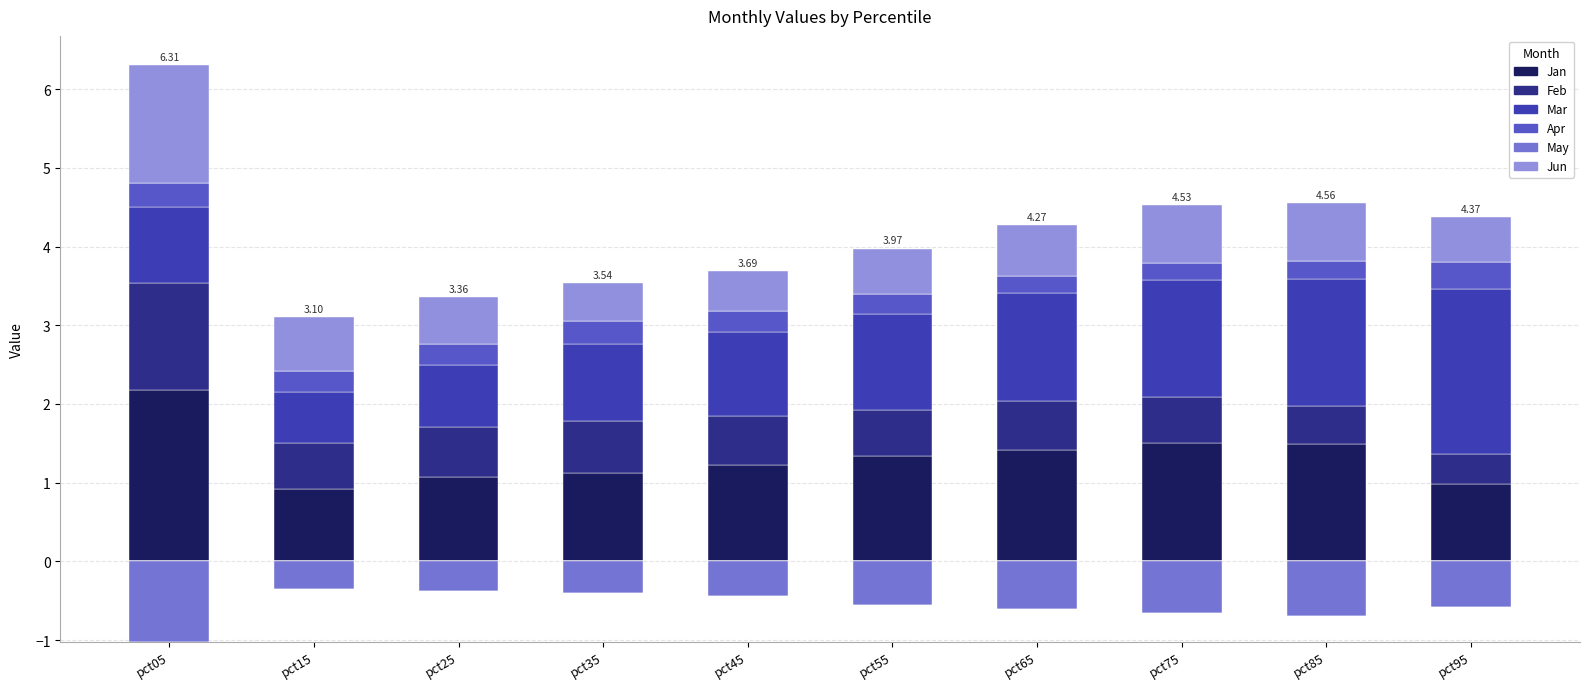

List the labels in order of Apr value, largest first.

pct95, pct05, pct35, pct15, pct45, pct25, pct55, pct85, pct65, pct75